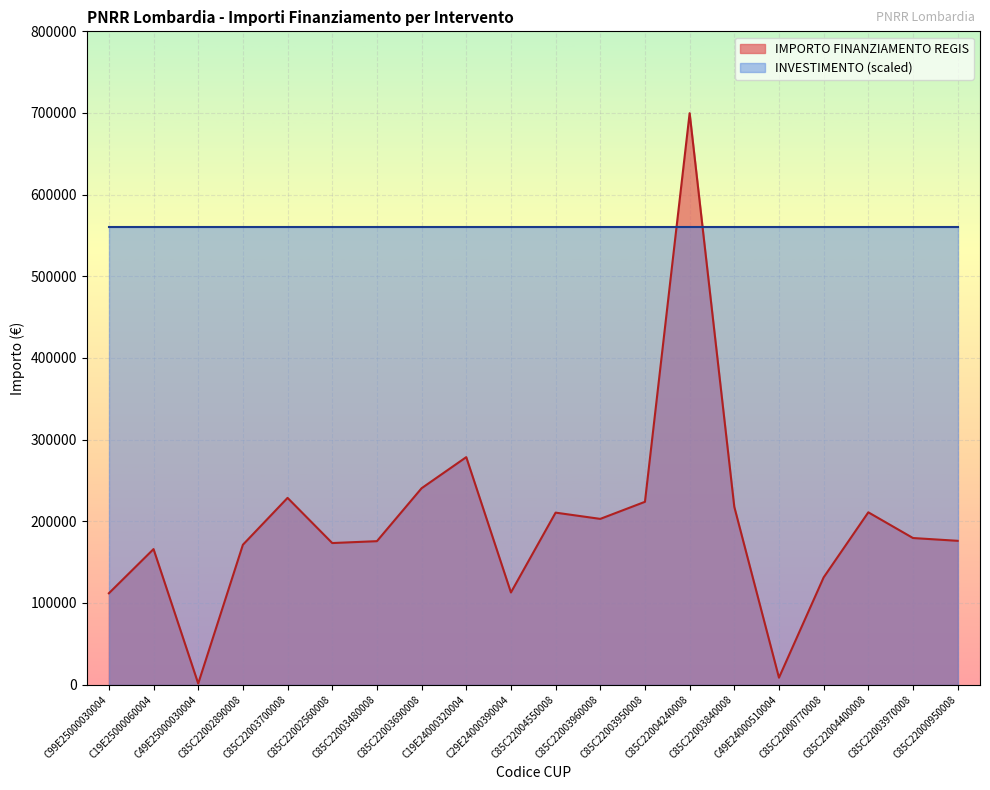

How many interior local valleys (lower than both neighbors) does the data have?

5